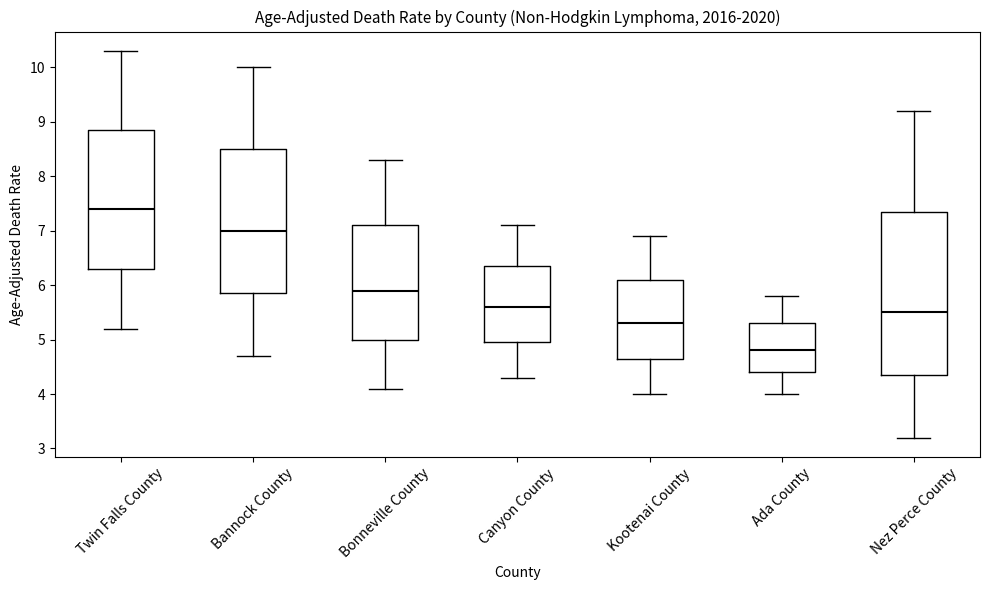

Where does the median line of the box for Ada County sit on the y-axis? The values are not printed on the chart, so give them approximately, as read against the axis.

4.8